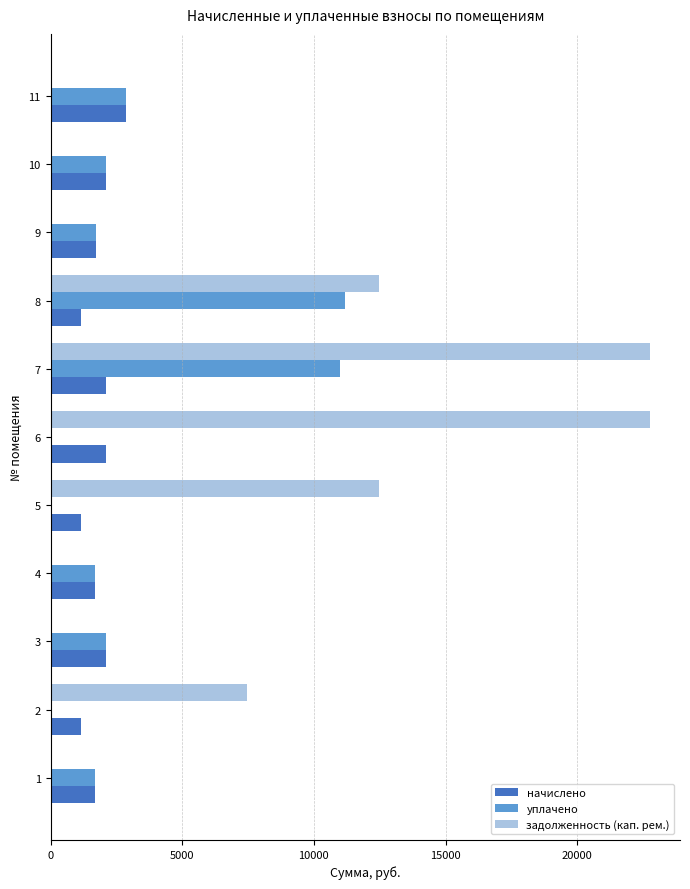

At which category is the sum across all series the highest?

7